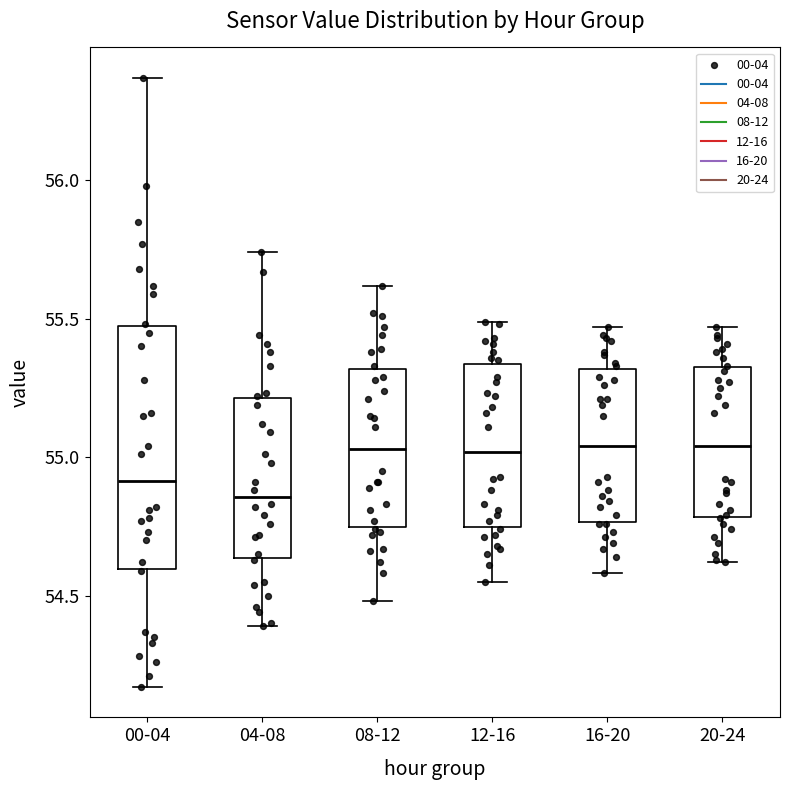

Which box is the tallest, from its lower edge to its upper edge?

00-04